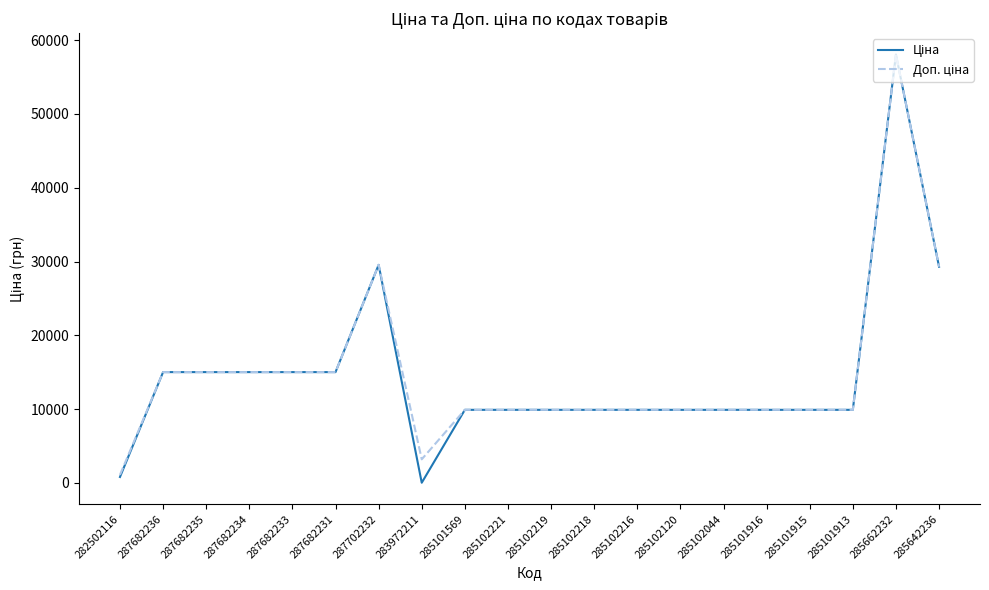

At which category is the sum across all series the highest?

285662232